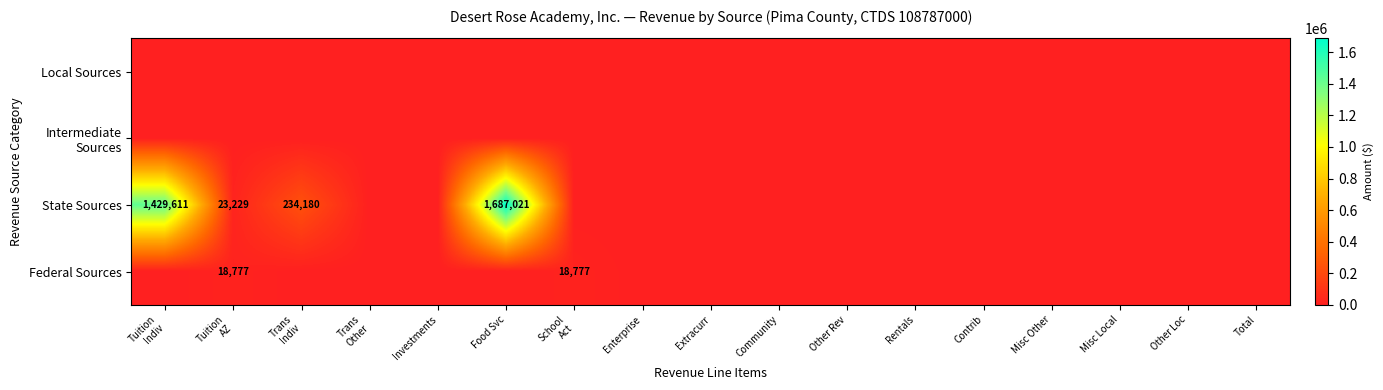

What is the total value across all series at Tuition
Indiv?

1429611